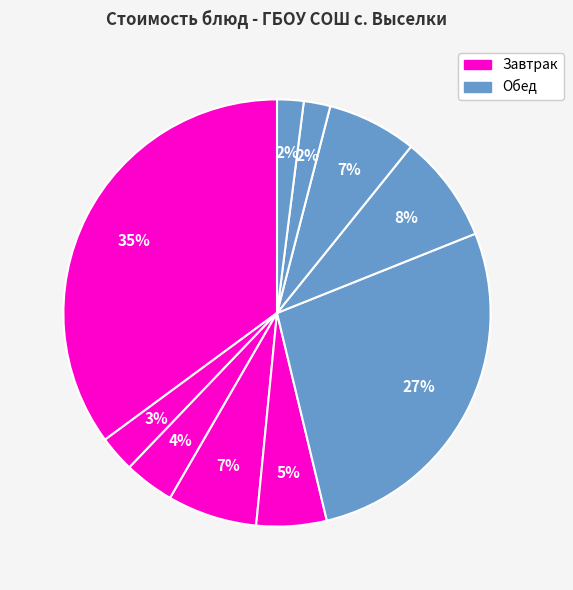

Rank the categories by value from lowest to highest.

Хлеб пшеничный, Хлеб ржаной, Чай с сахаром, Хлеб пшеничный/ржаной, Суп с клецками, Салат из капусты, Фруктовый чай, Каша гречневая, Бифштекс рубленный, Пельмени куриные